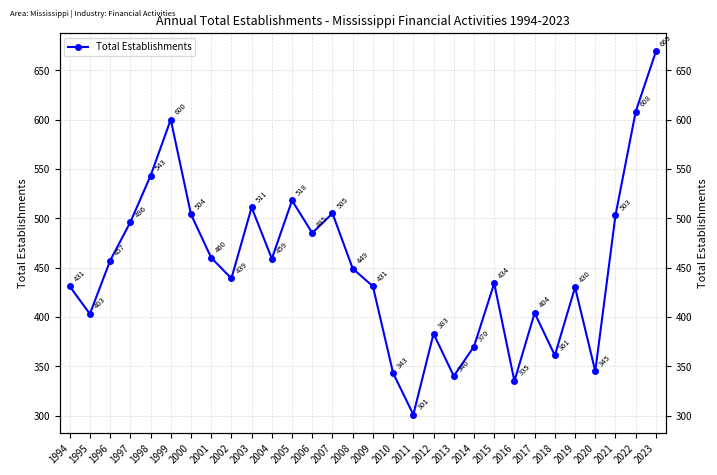

What is the ratio of the value at 1998 to the value at 2008?

1.2